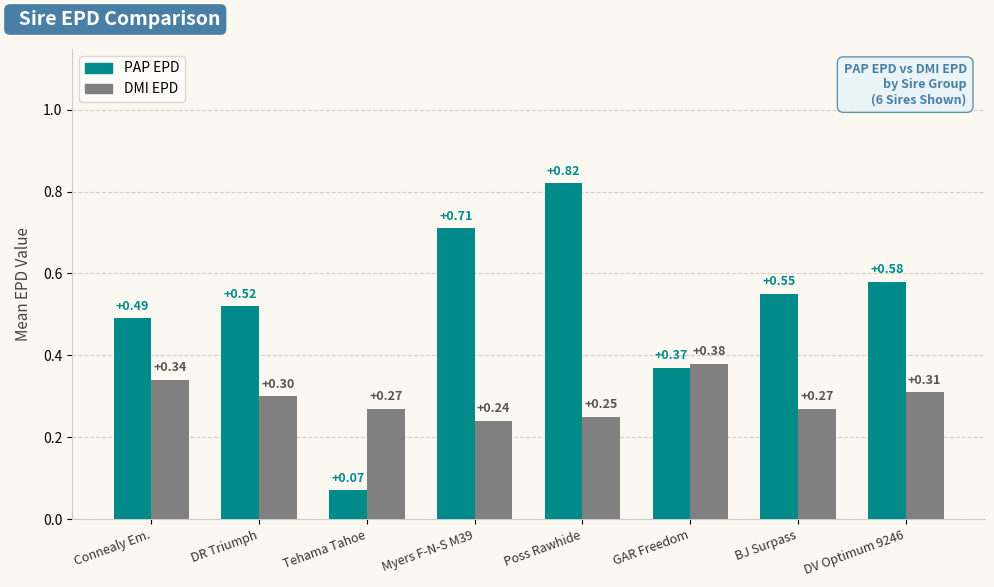

The DMI EPD series shows 0.3 at Tehama Tahoe. True or false?

True